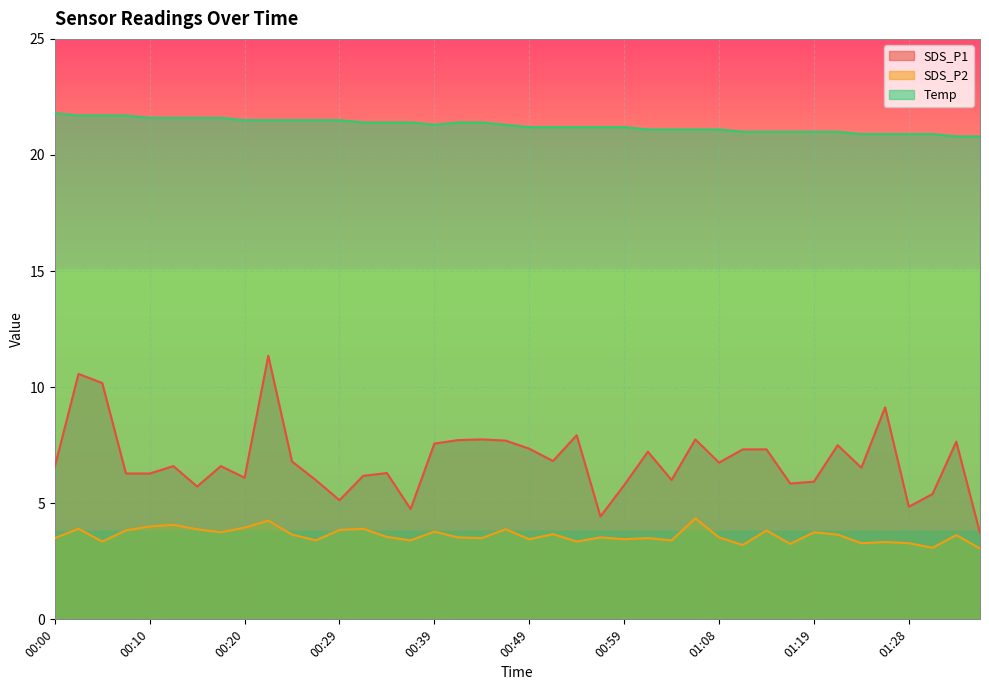

Between 00:10 and 01:28, which series saw the biggest shift?

SDS_P1